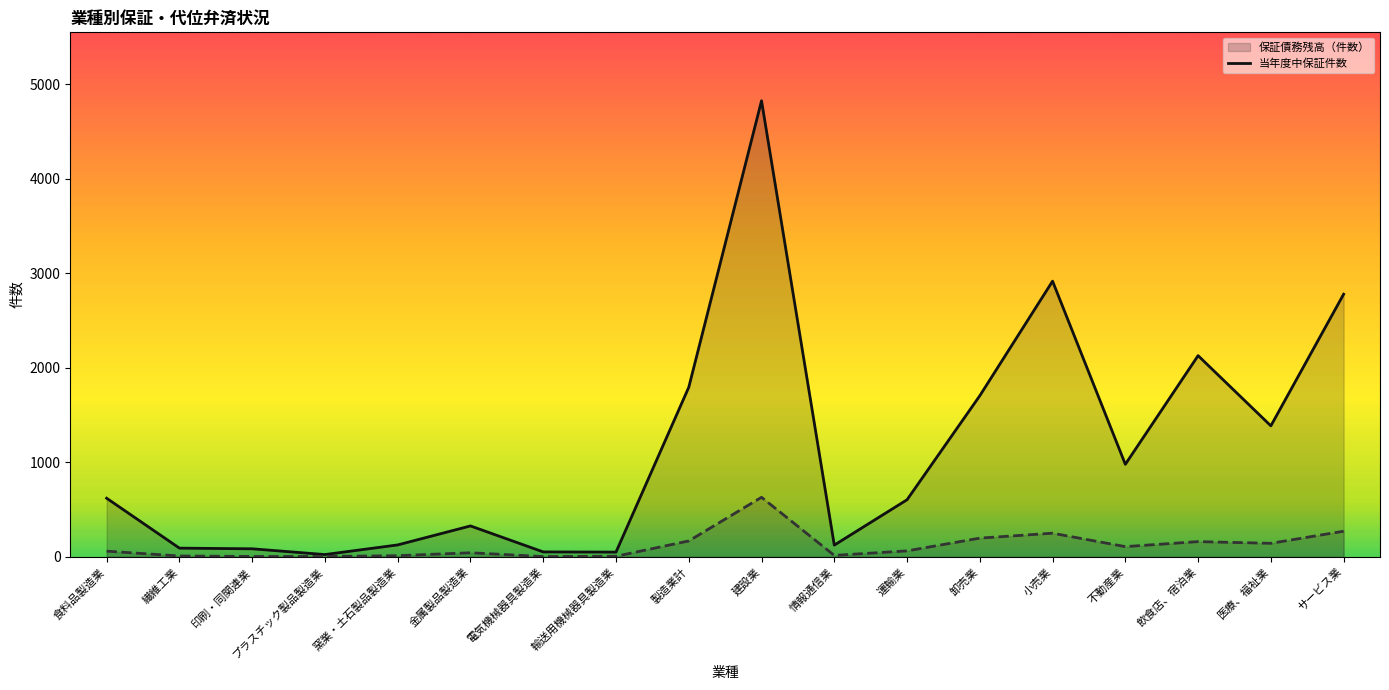

Where is the first local minimum for 保証債務残高（件数）?

プラスチック製品製造業